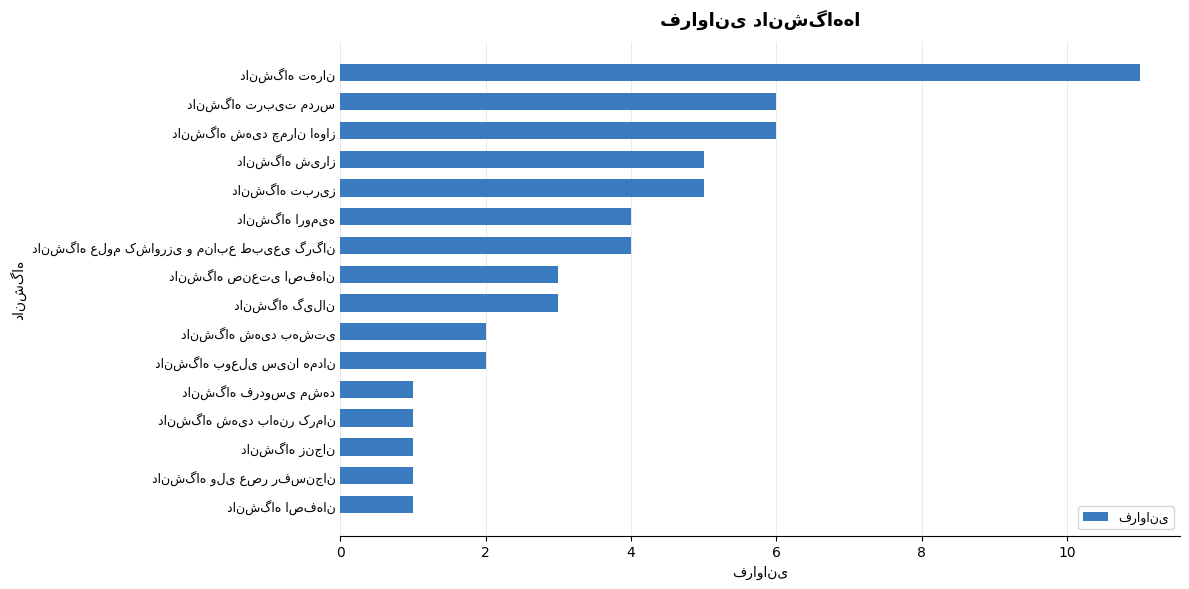

How many series are shown in this chart?

1